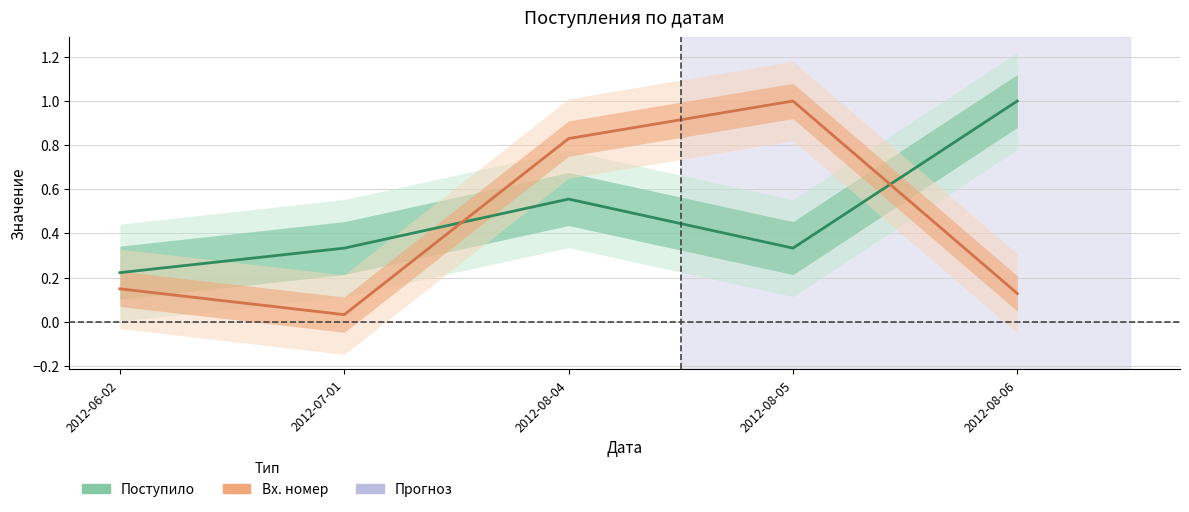

What is the sum of the Поступило values at 2012-08-05 and 2012-08-06?

1.3